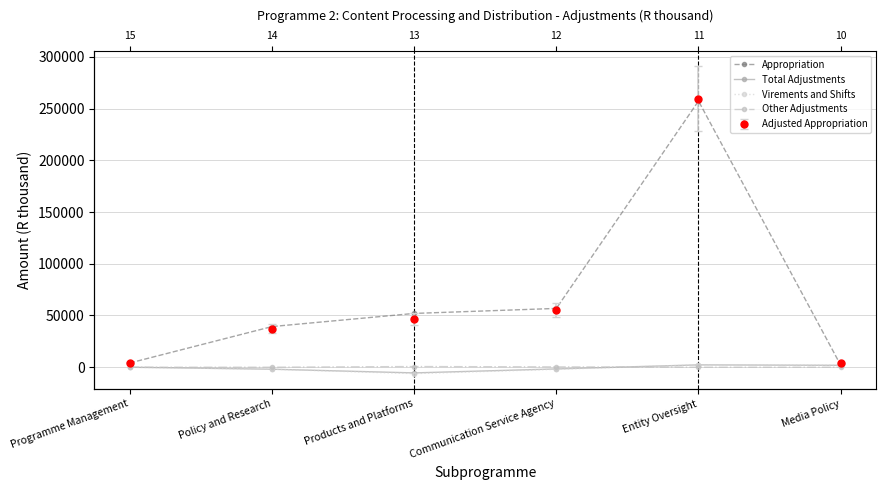

What is the sum of the Other Adjustments values at Communication Service Agency and Products and Platforms?

1000